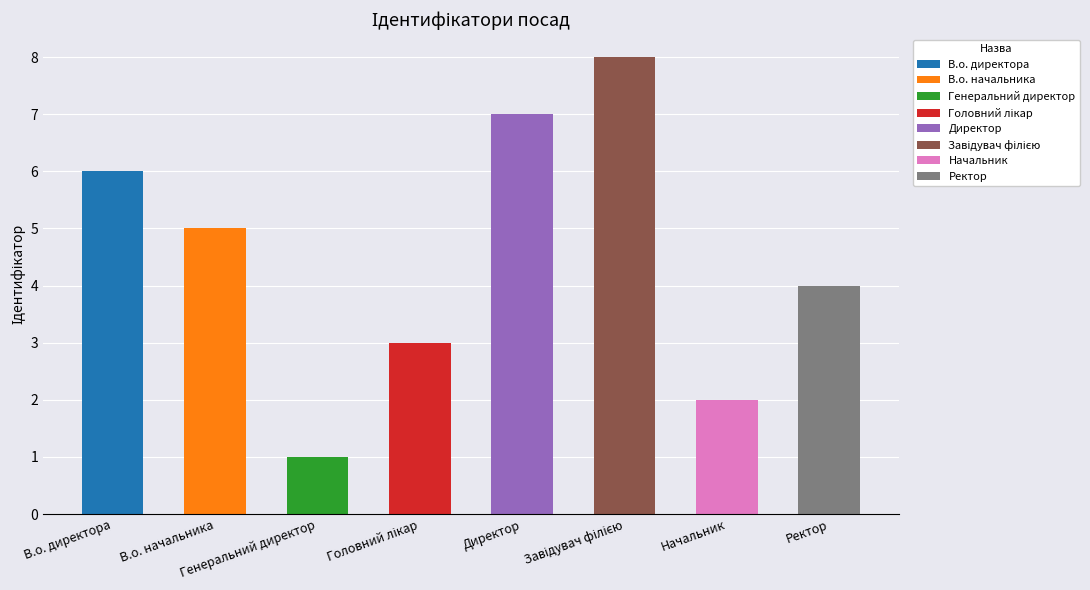

Reading right to left, what are all the values shown in this chart?

Ректор=4	Начальник=2	Завідувач філією=8	Директор=7	Головний лікар=3	Генеральний директор=1	В.о. начальника=5	В.о. директора=6